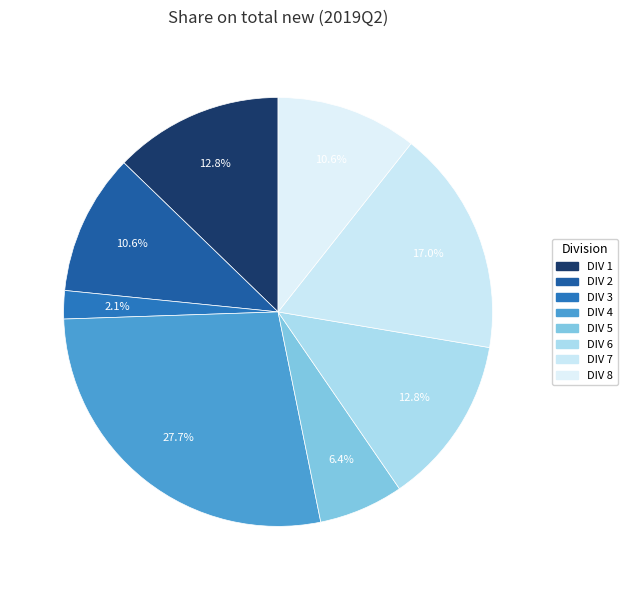

How many segments does this pie chart have?

8